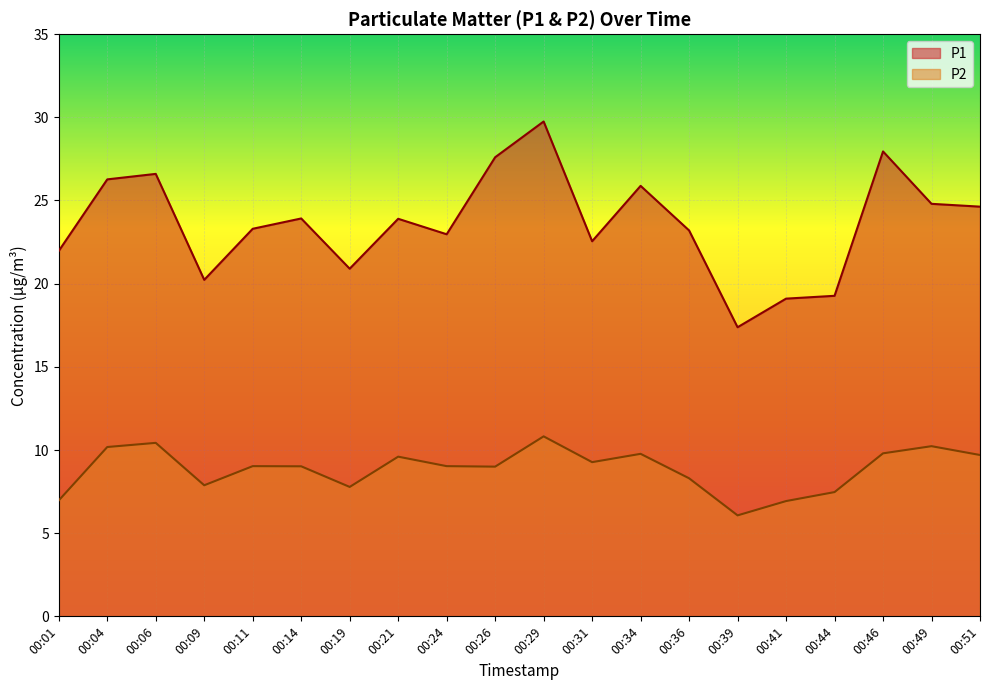

How many lines are shown in the chart?

2